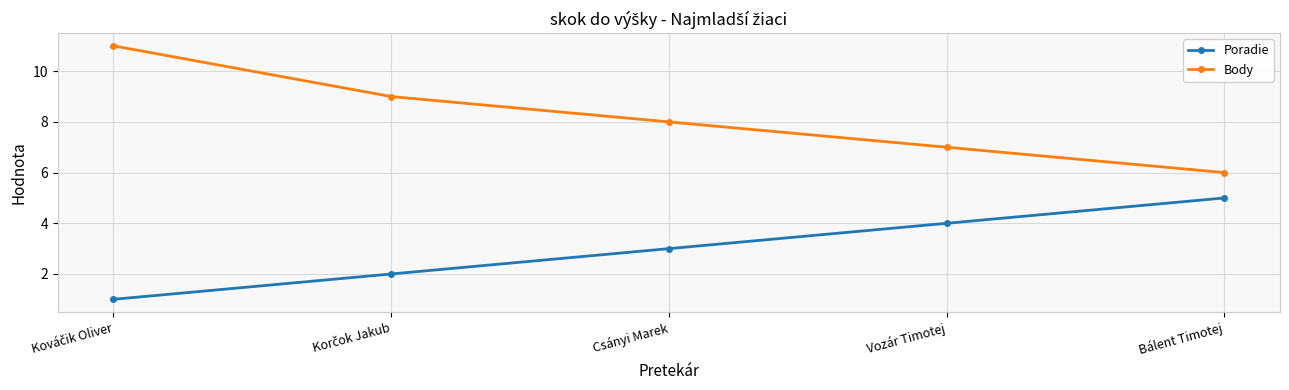

List the series in order of their peak value, highest first.

Body, Poradie